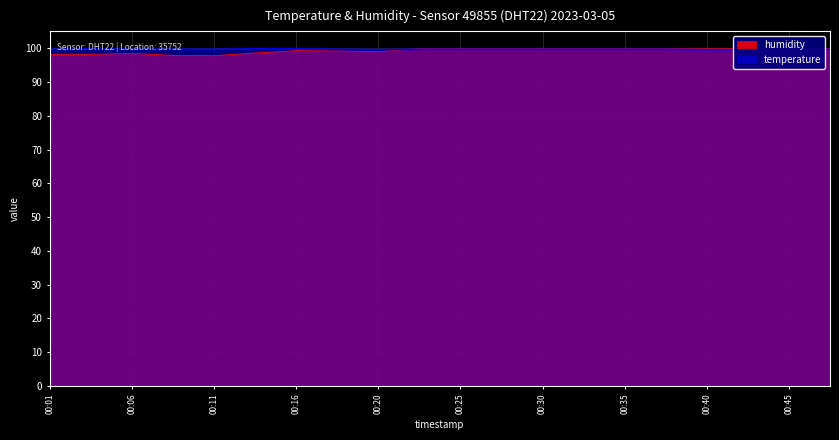

Rank the series by their maximum value, from lowest to highest.

temperature, humidity